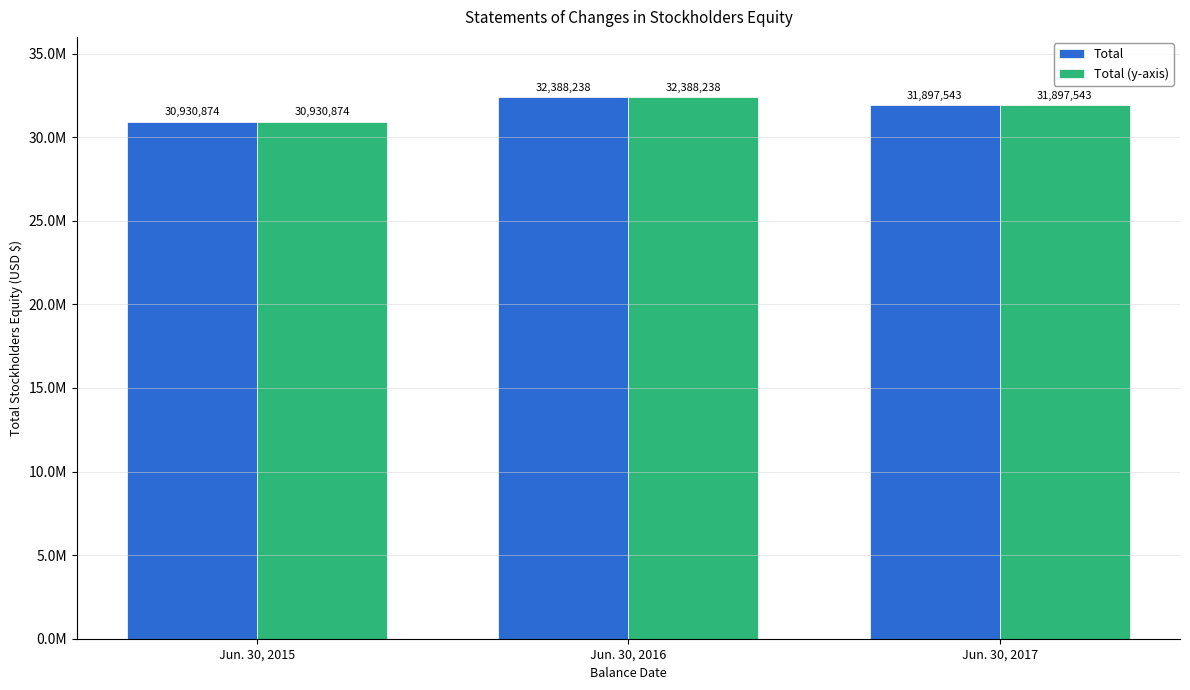

Are the bars horizontal?

No